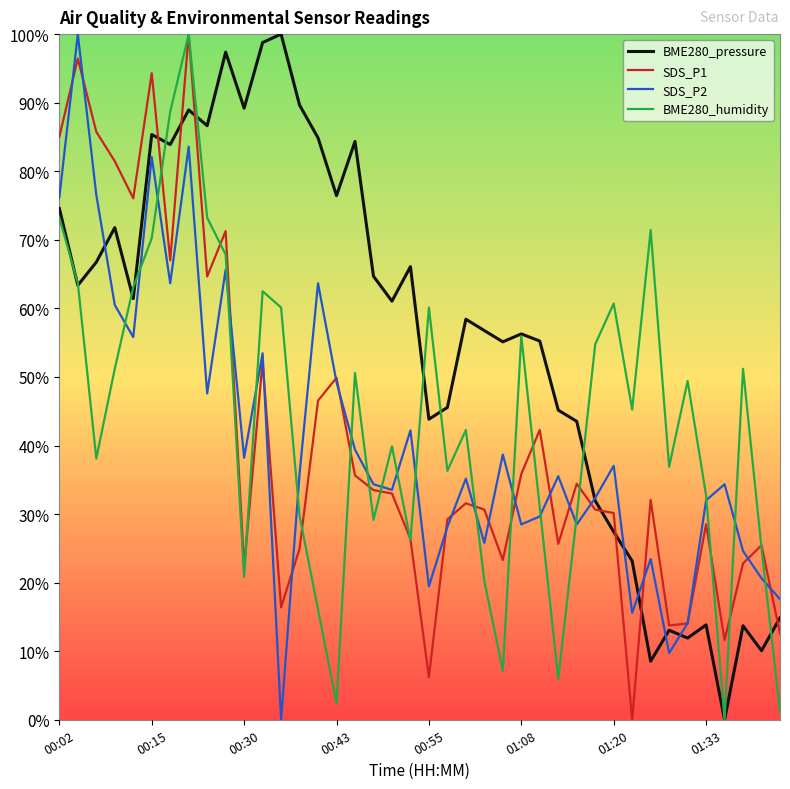

Which series has the widest spread of values?

BME280_pressure